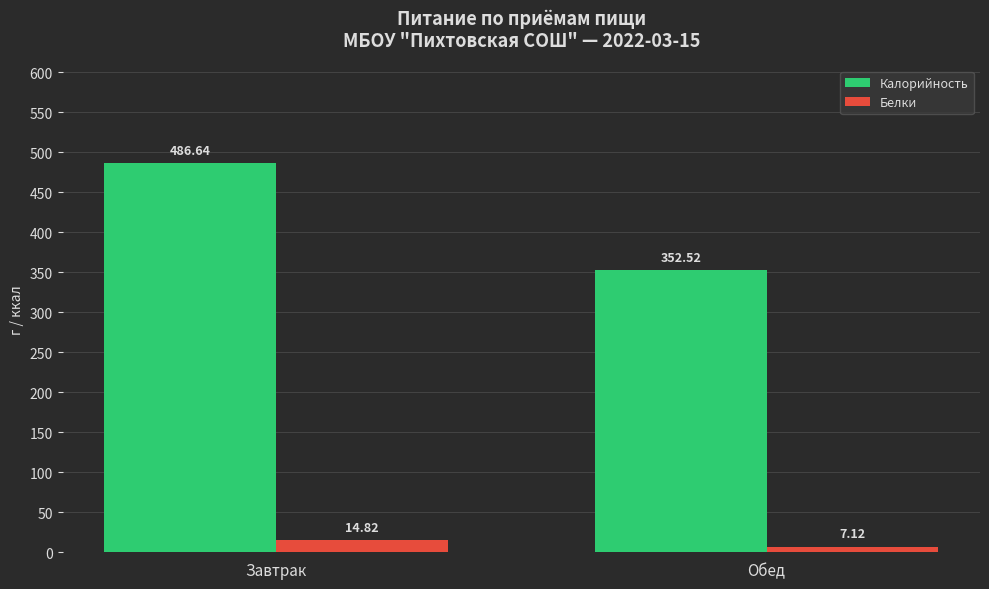

What is the approximate value of Белки at Обед?

7.1